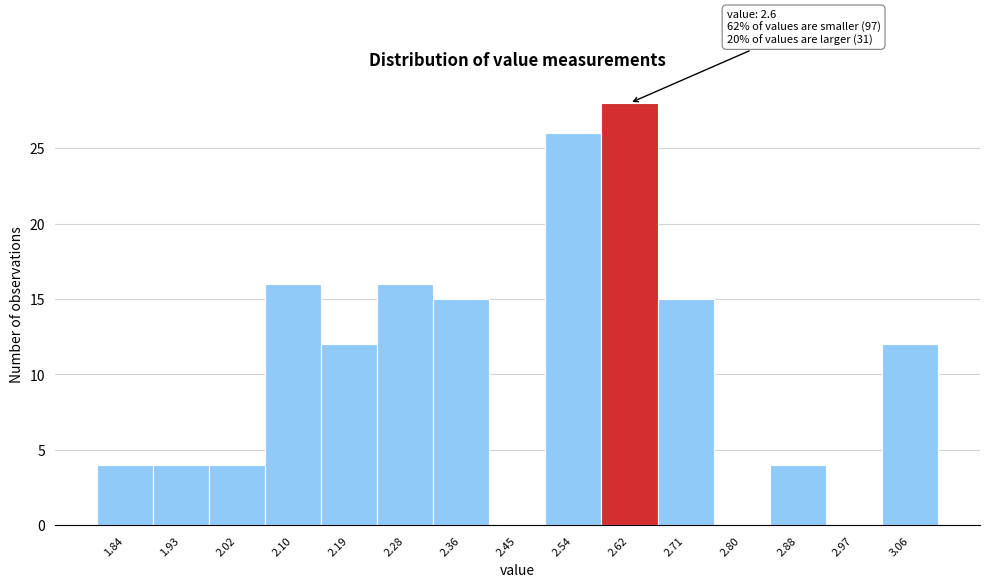

Which range on the x-axis has the tallest bar?

2.58 to 2.67